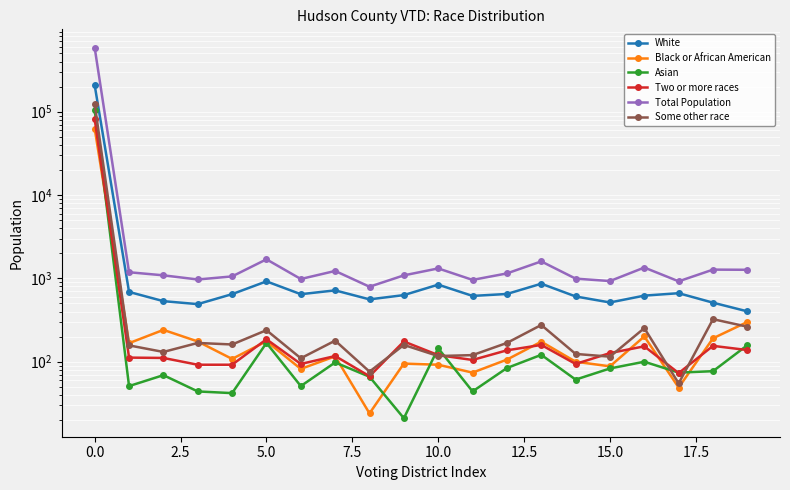

True or false: White and Some other race cross at least once.

False